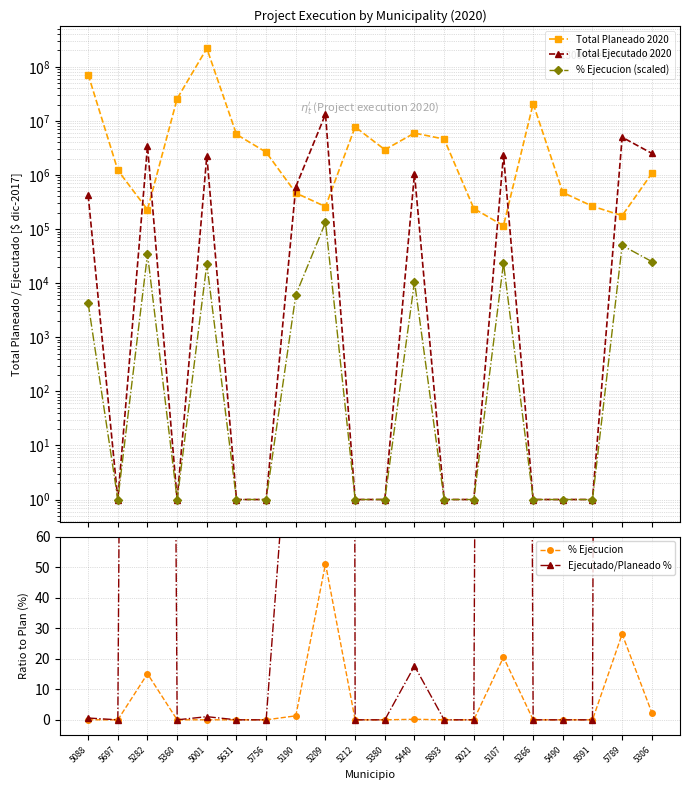

How many distinct data groups are displayed?

5